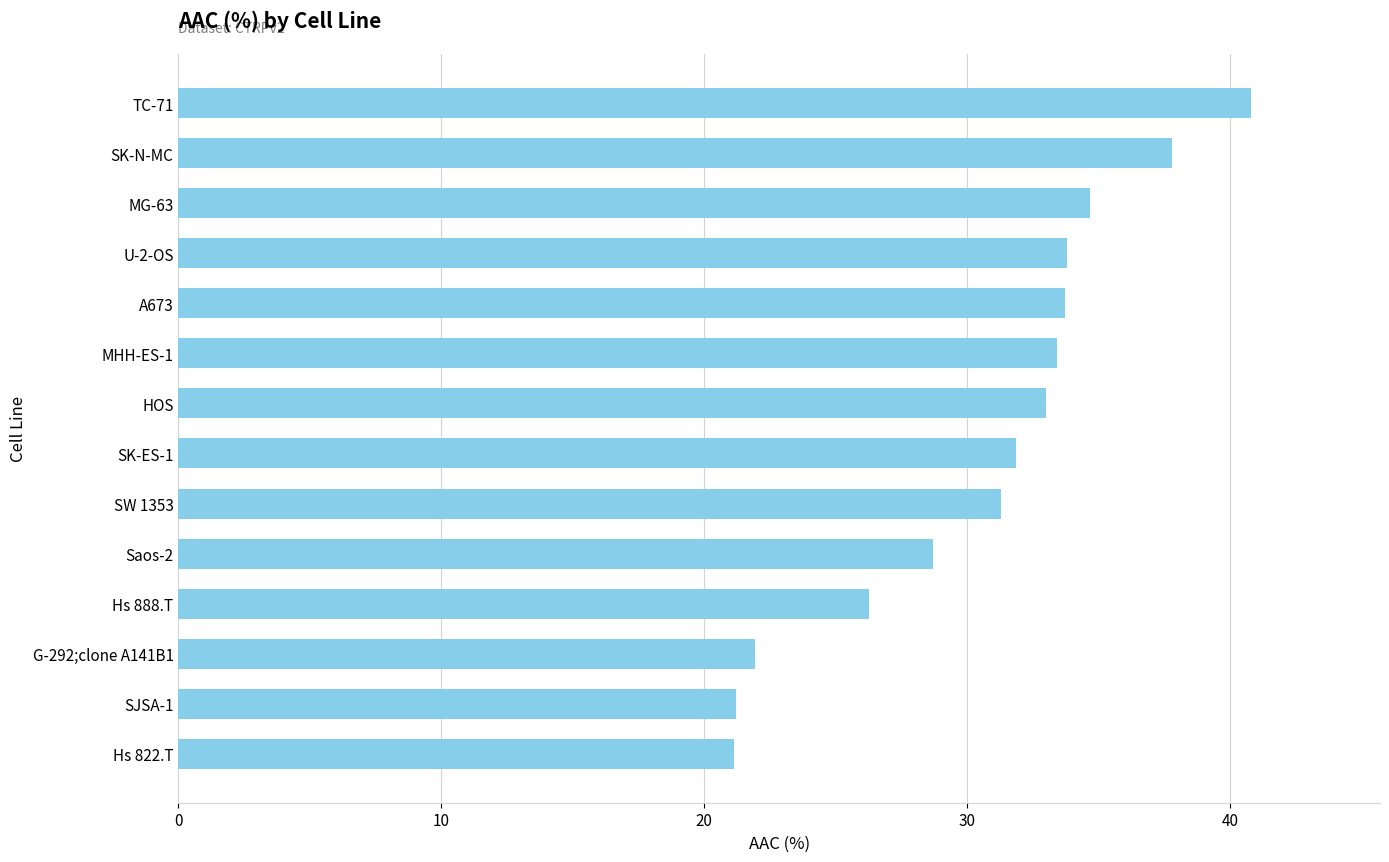

The value at Saos-2 is 44.0. True or false?

False